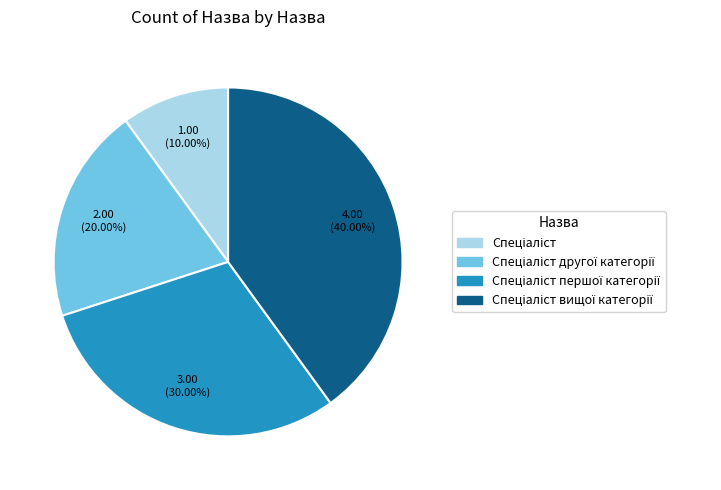

Is there a majority slice in this chart?

No